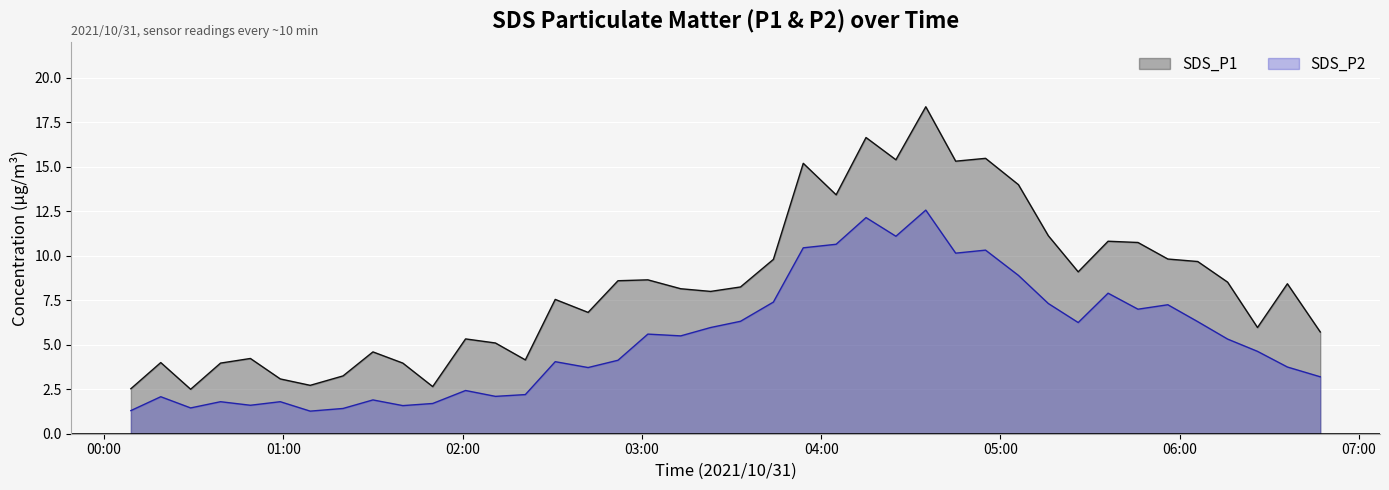

What position from the left is 2021/10/31 05:56?

35